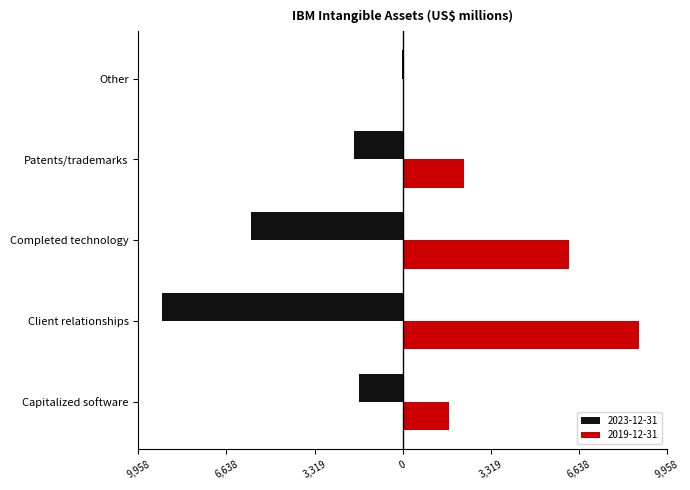

What are all the series names shown in the legend?

2023-12-31, 2019-12-31